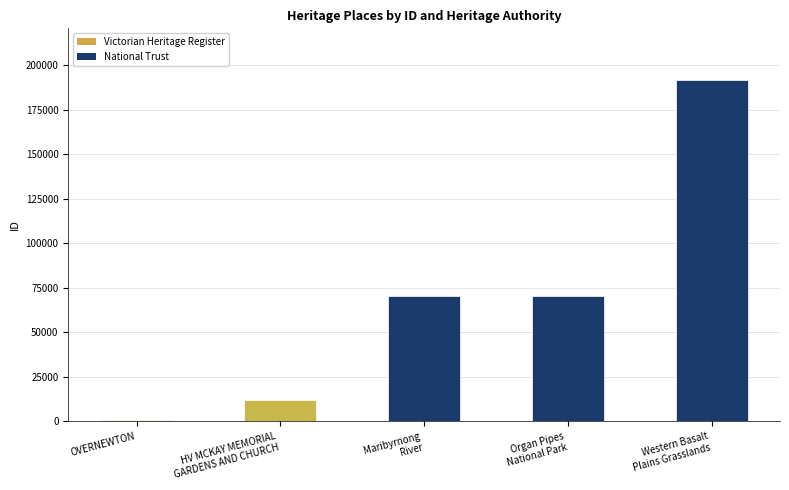

What is the sum of all values?

344953